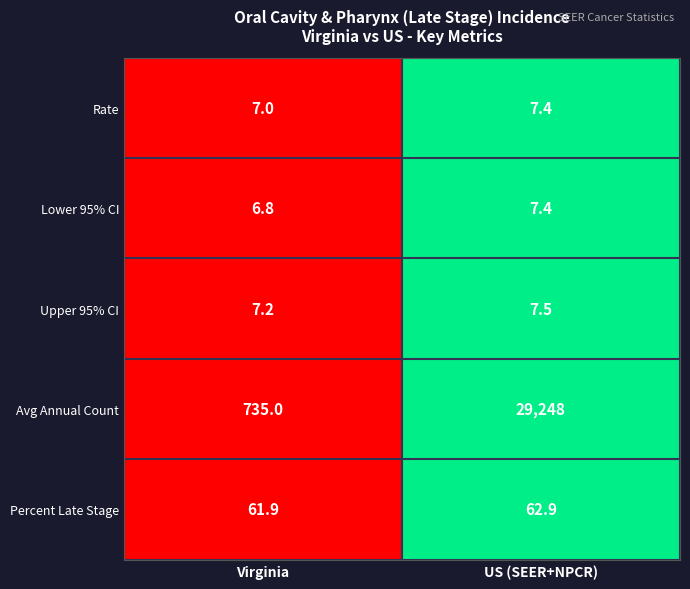

Where is Rate nearest to the value 7?

Virginia